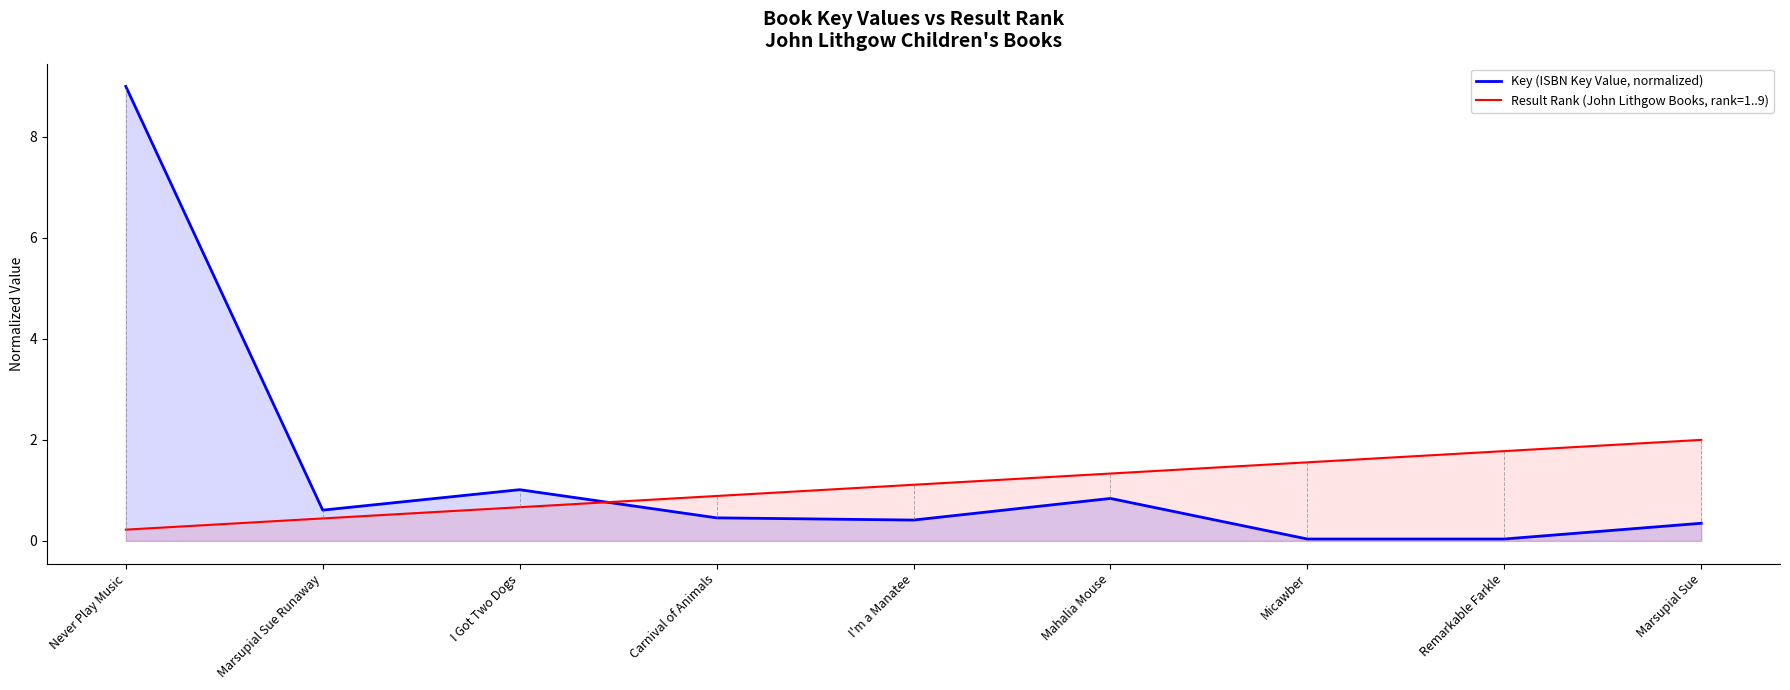

What is the lowest value of the Result Rank (John Lithgow Books, rank=1..9) series?

0.2